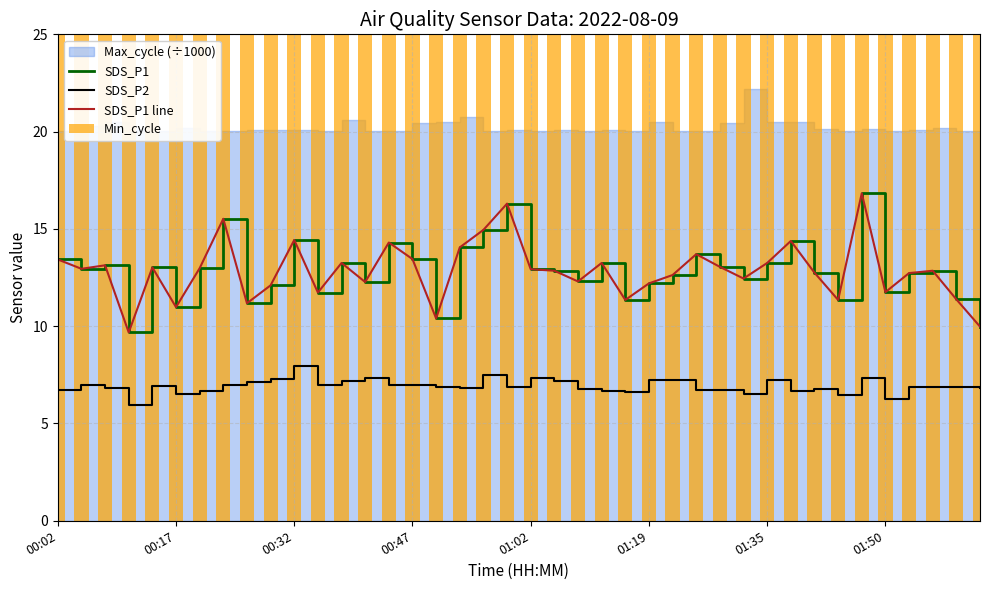

What is the maximum value for Min_cycle?

28.0